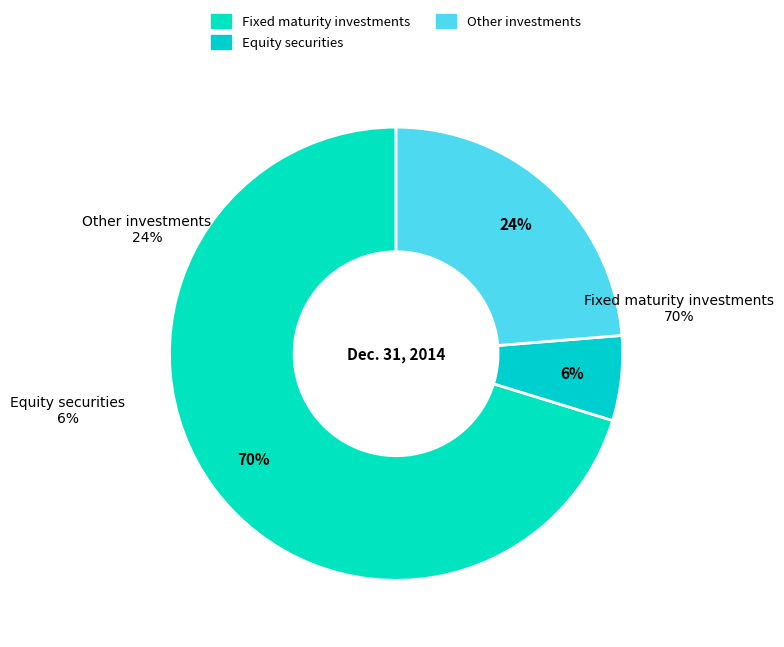

Which category has the biggest portion of the pie?

Fixed maturity investments